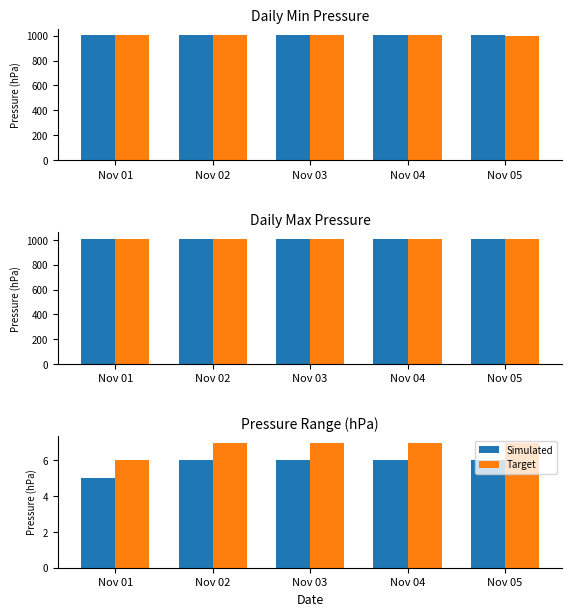

Is the value of Target at Nov 03 greater than the value of Simulated at Nov 05?

Yes